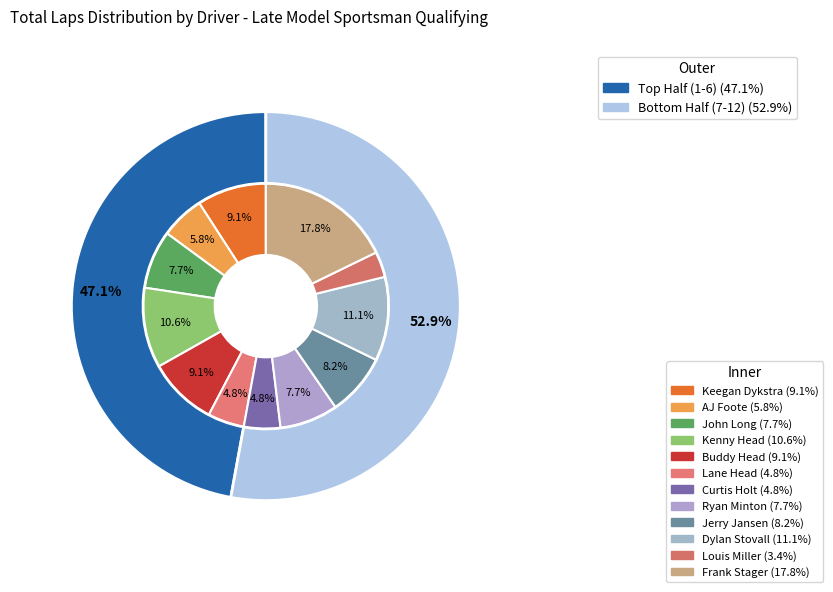

Count the number of slices in the pie.

12